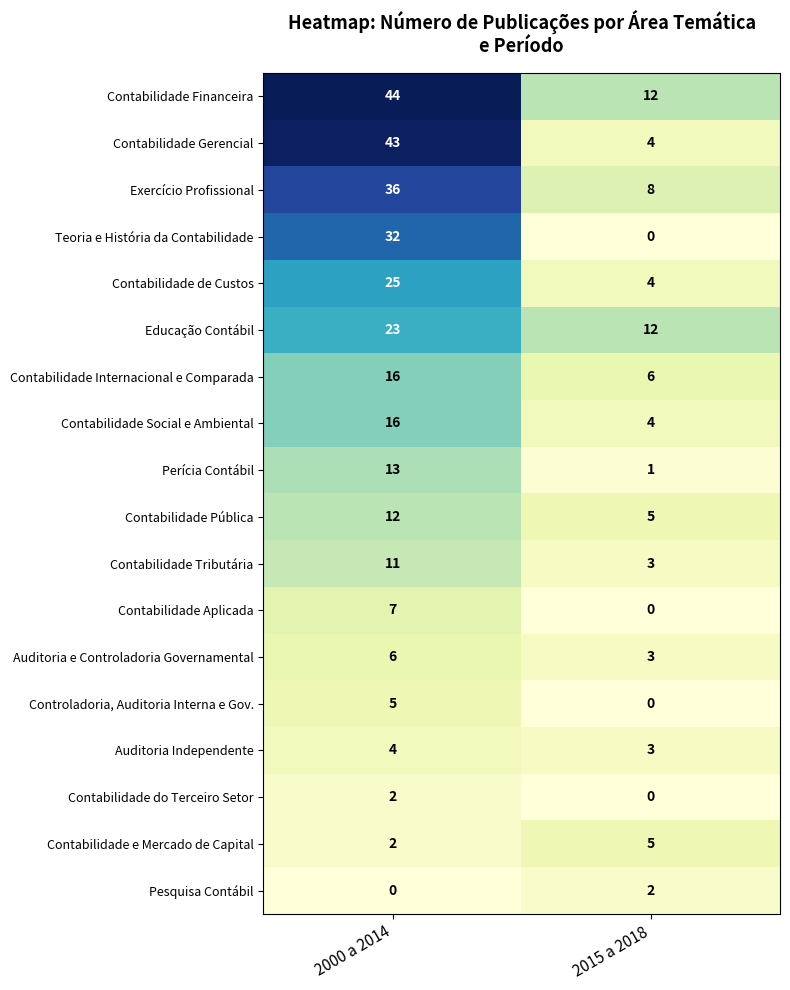

At which category is the sum across all series the highest?

2000 a 2014